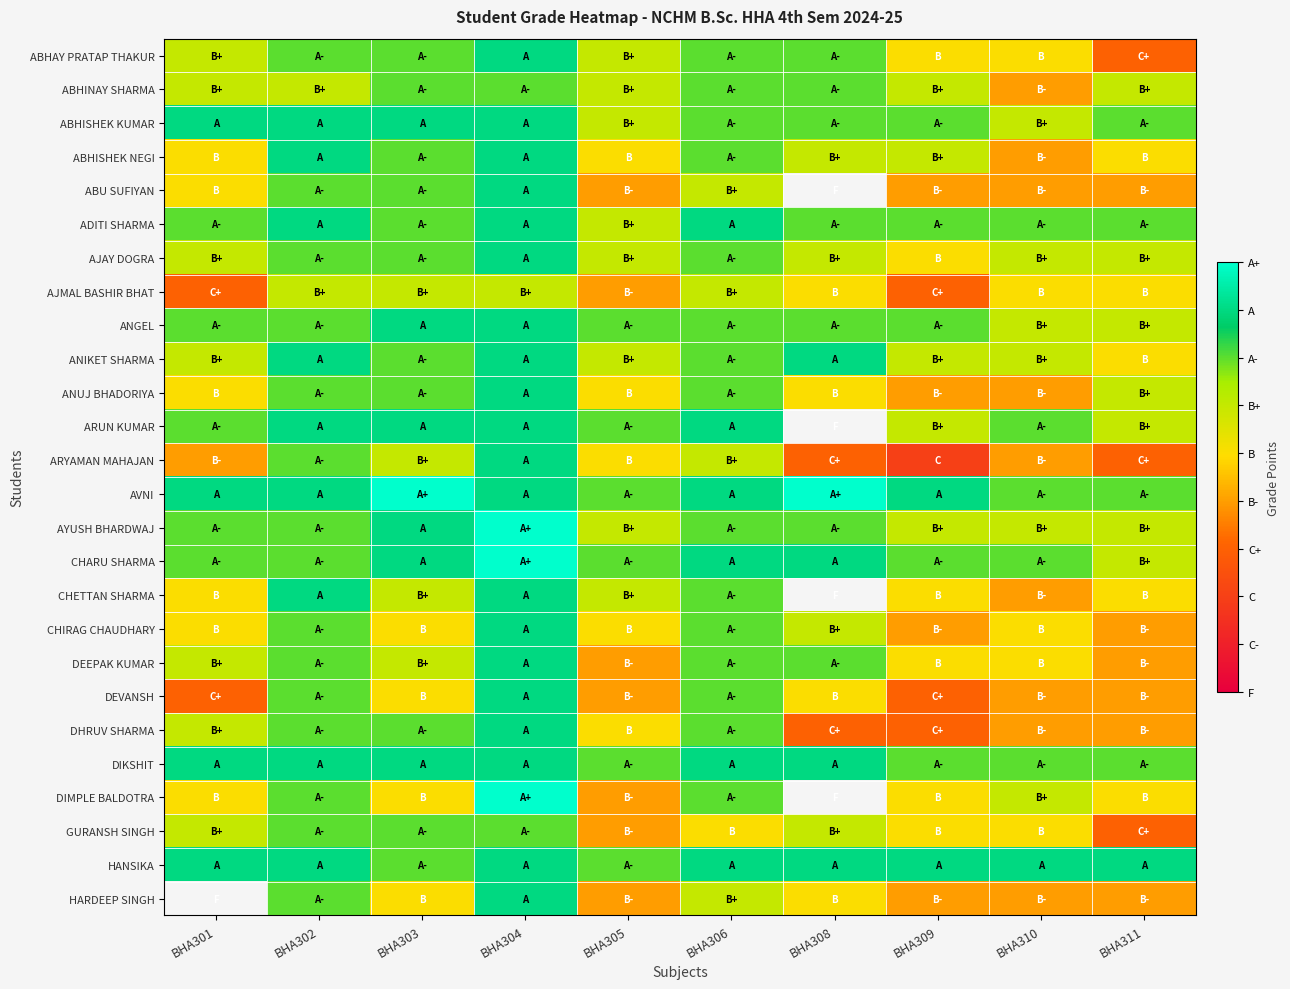

Which has a higher value, BHA311 or BHA308?

BHA308